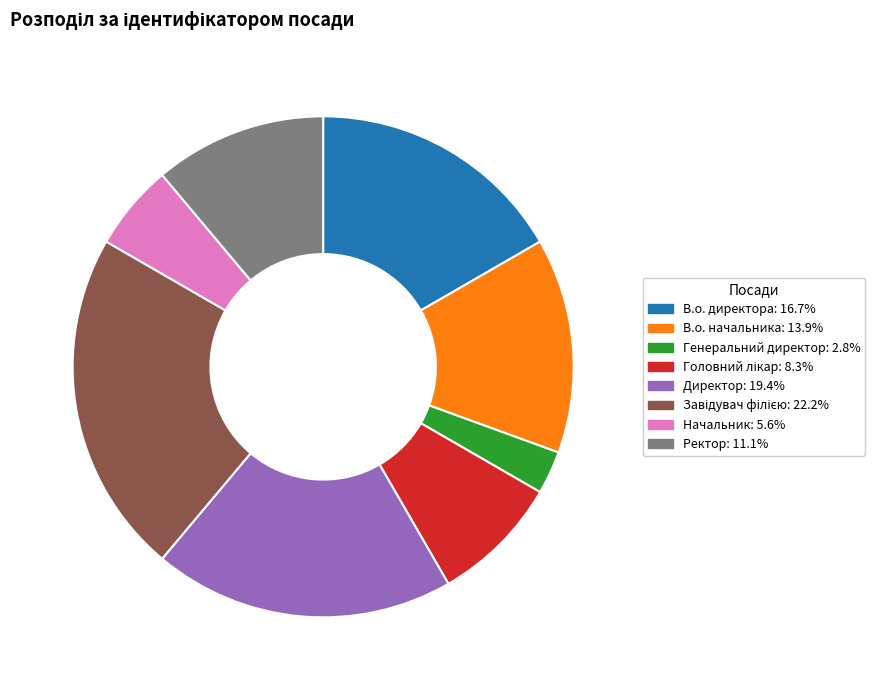

Approximately how many times larger is the value at В.о. директора compared to Генеральний директор?

6.0